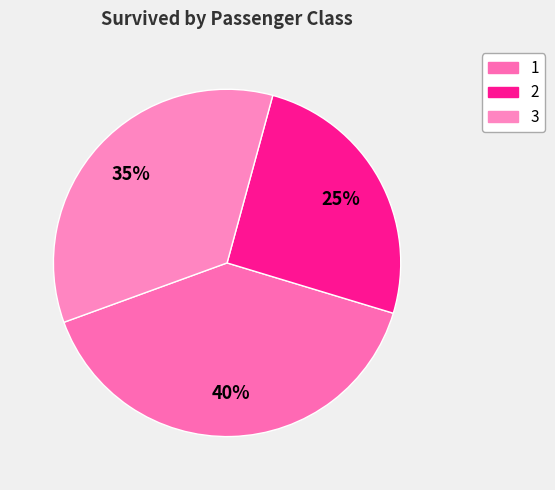

What is the largest slice in the pie chart?

1